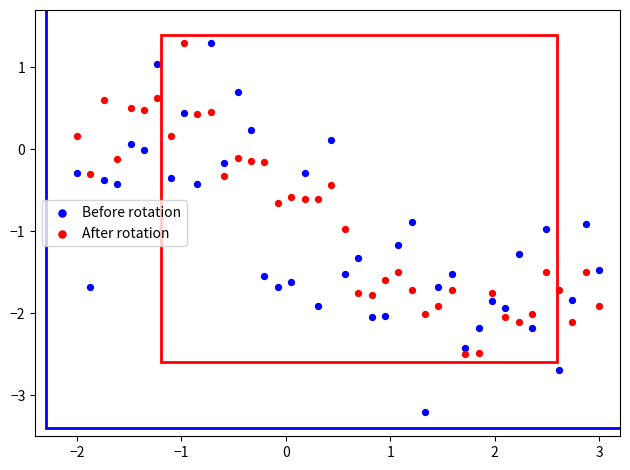

Across all data points, what is the range of X values (max minus min)?

5.0